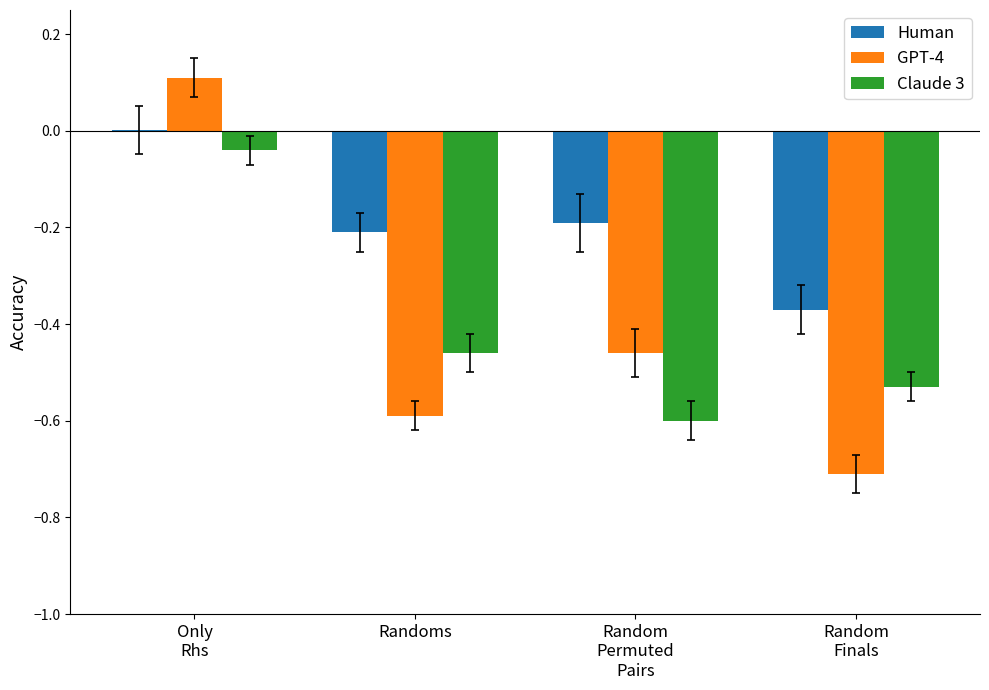

Is it true that Human equals -0.1 at Randoms?

False